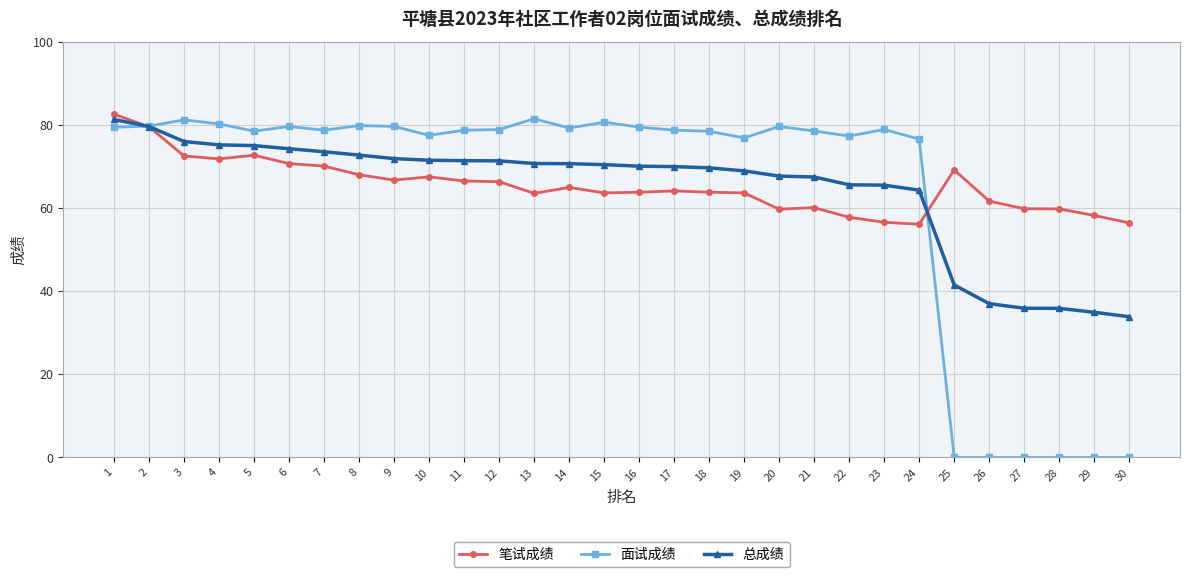

At which label is 笔试成绩 closest to 69?

25